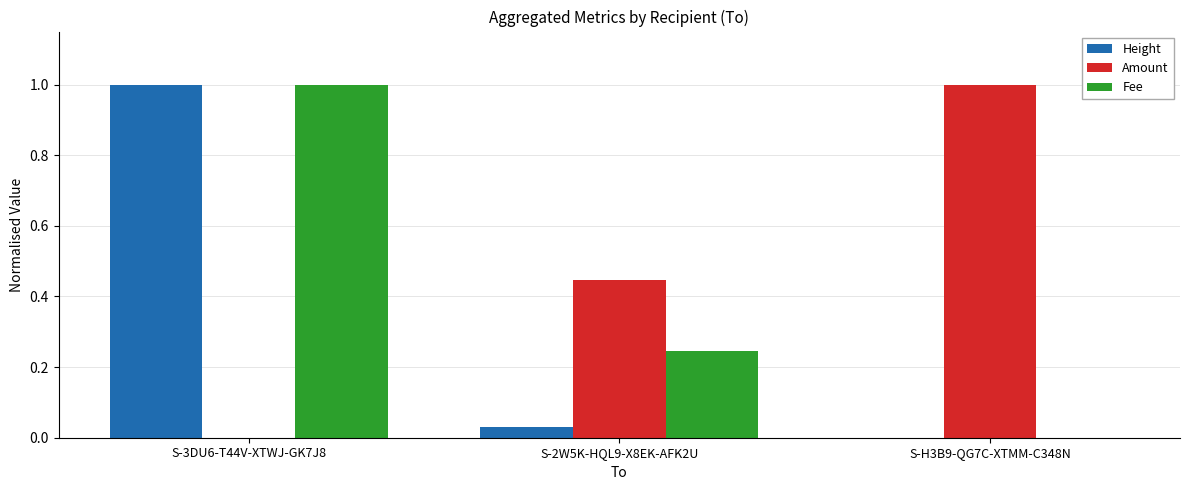

What is the maximum value shown in the chart?

1.0